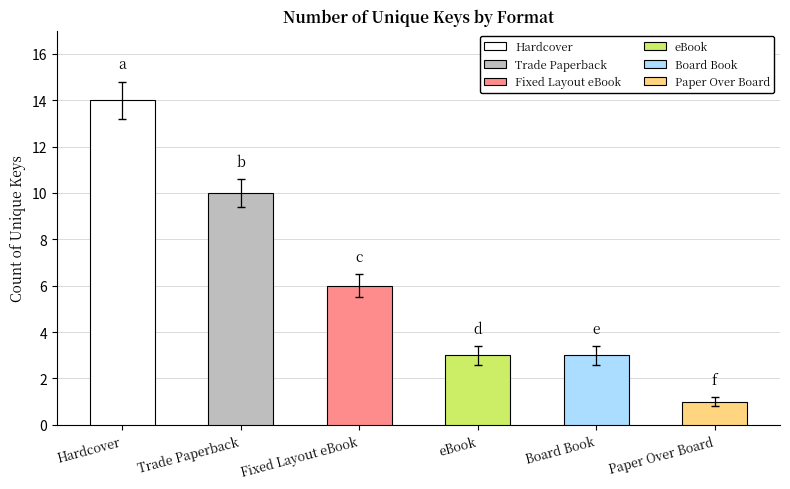

What is the sum of the values at Board Book and Trade Paperback?

13